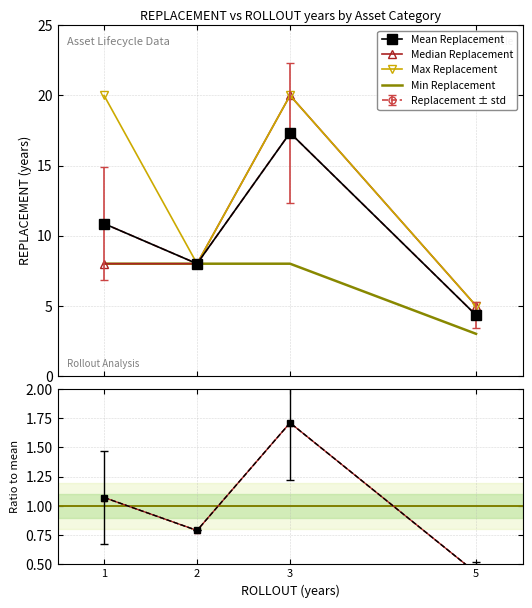

At which label is Min Replacement closest to 5?

5